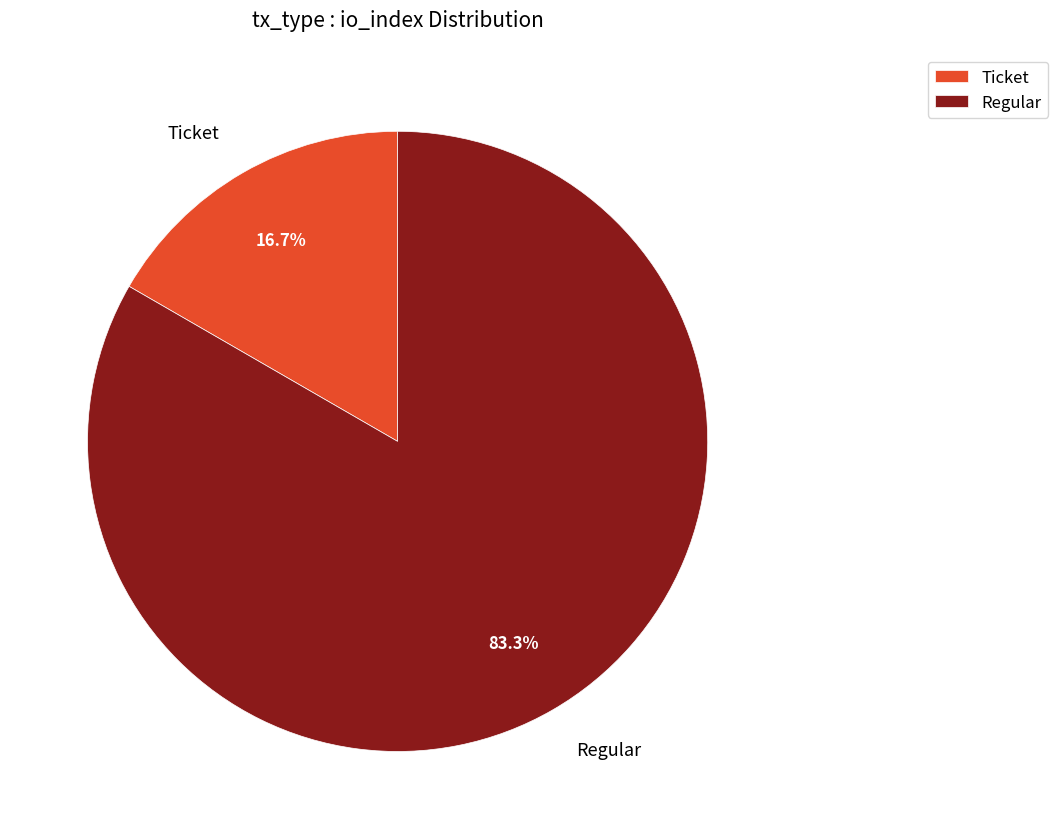

Between Regular and Ticket, which is larger?

Regular